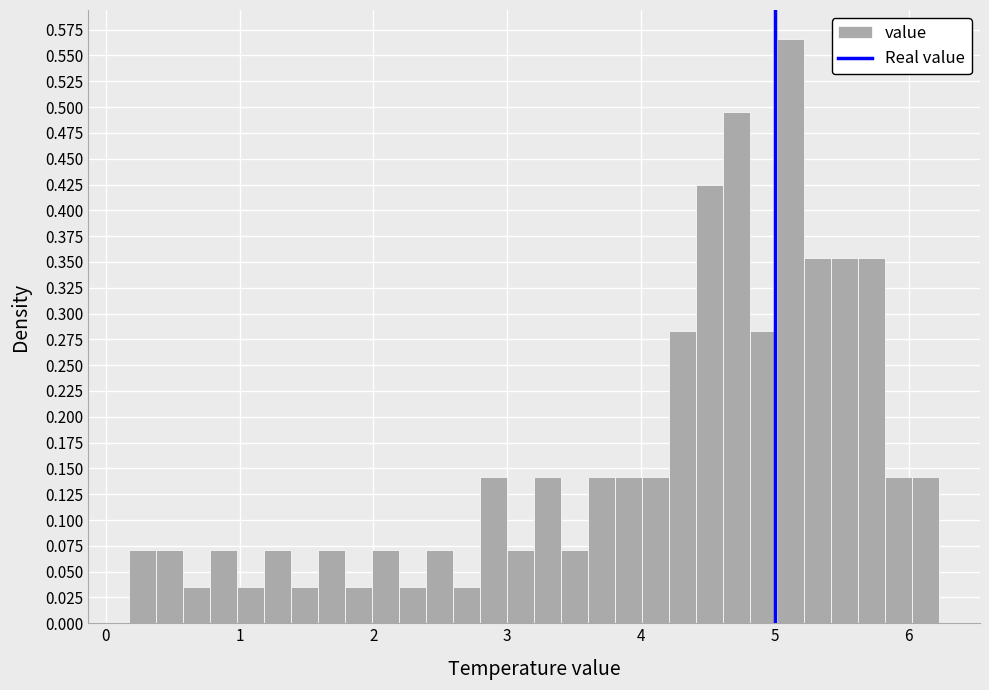

Around what value on the x-axis is the tallest bar? Give the approximate position of its centre, as read against the axis.

5.1